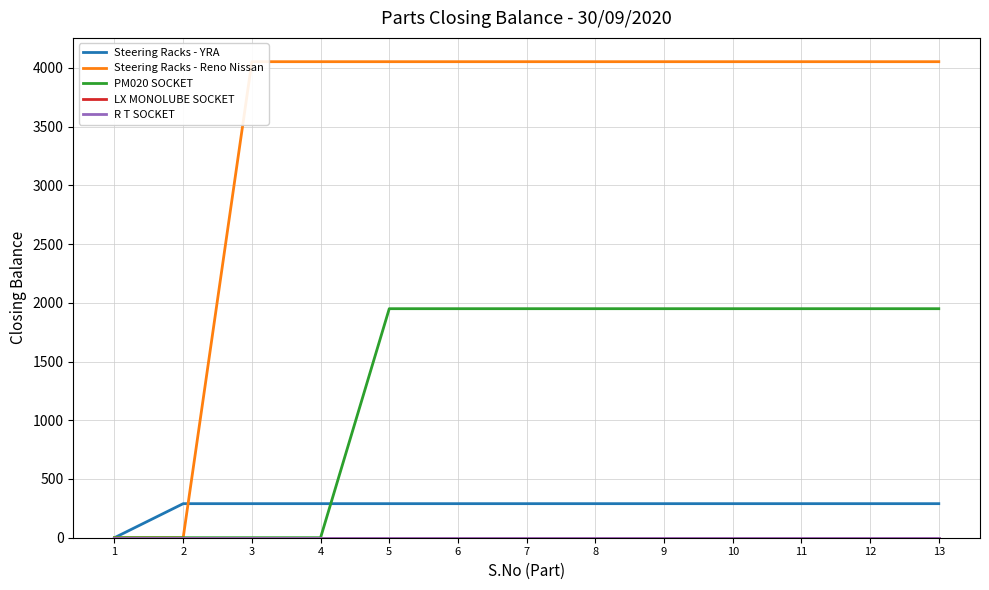

What is the difference between the highest and lowest values at 11?

4053